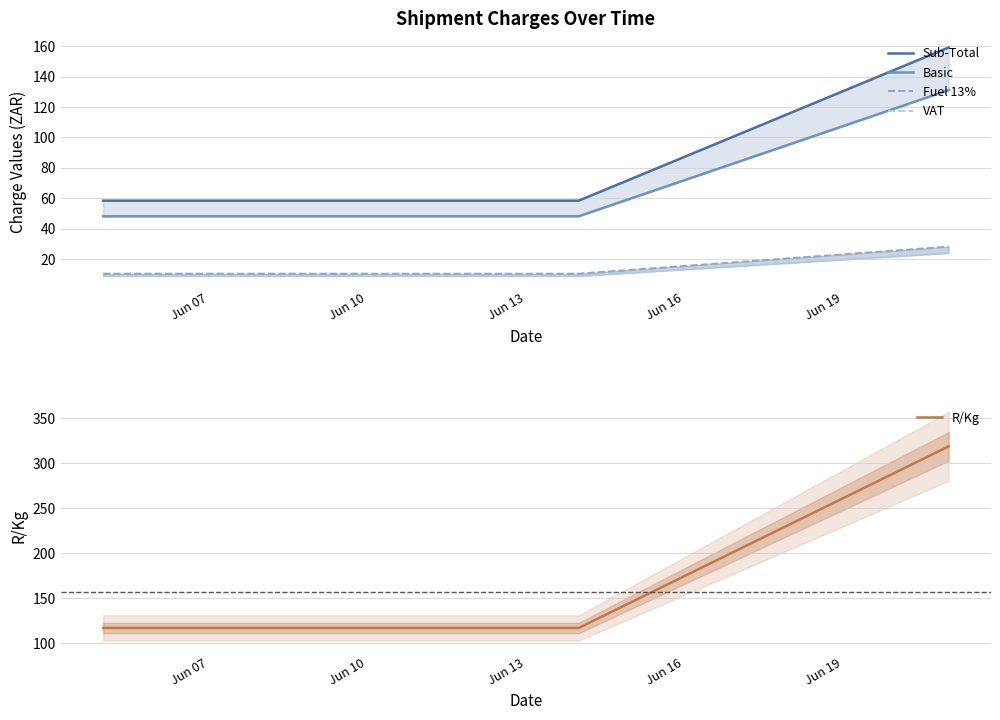

What is the minimum value for R/Kg?

116.7